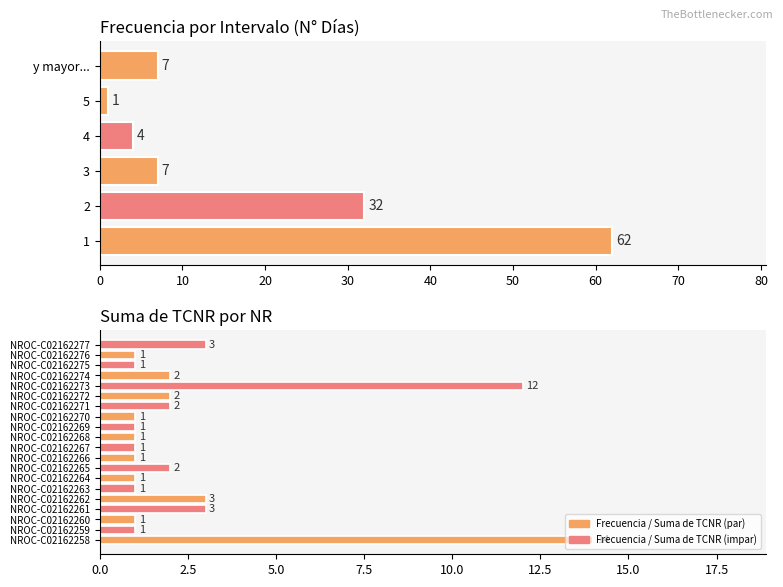

What is the difference between the second highest and minimum values?

11